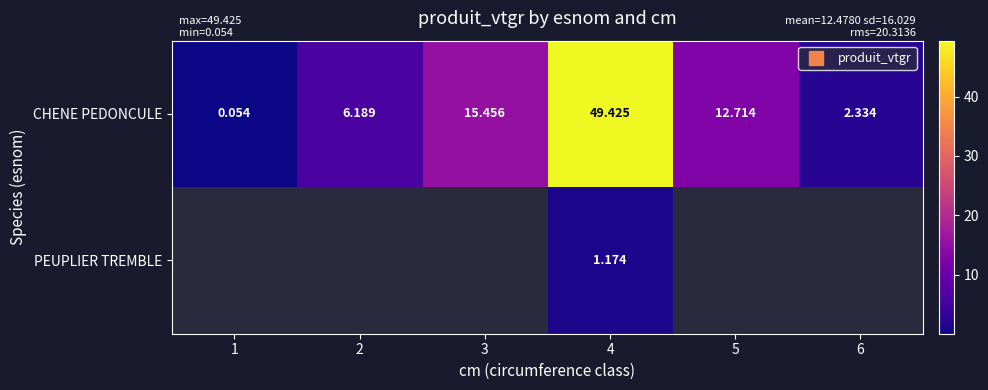

Is the value of CHENE PEDONCULE at 1 greater than the value of PEUPLIER TREMBLE at 4?

No